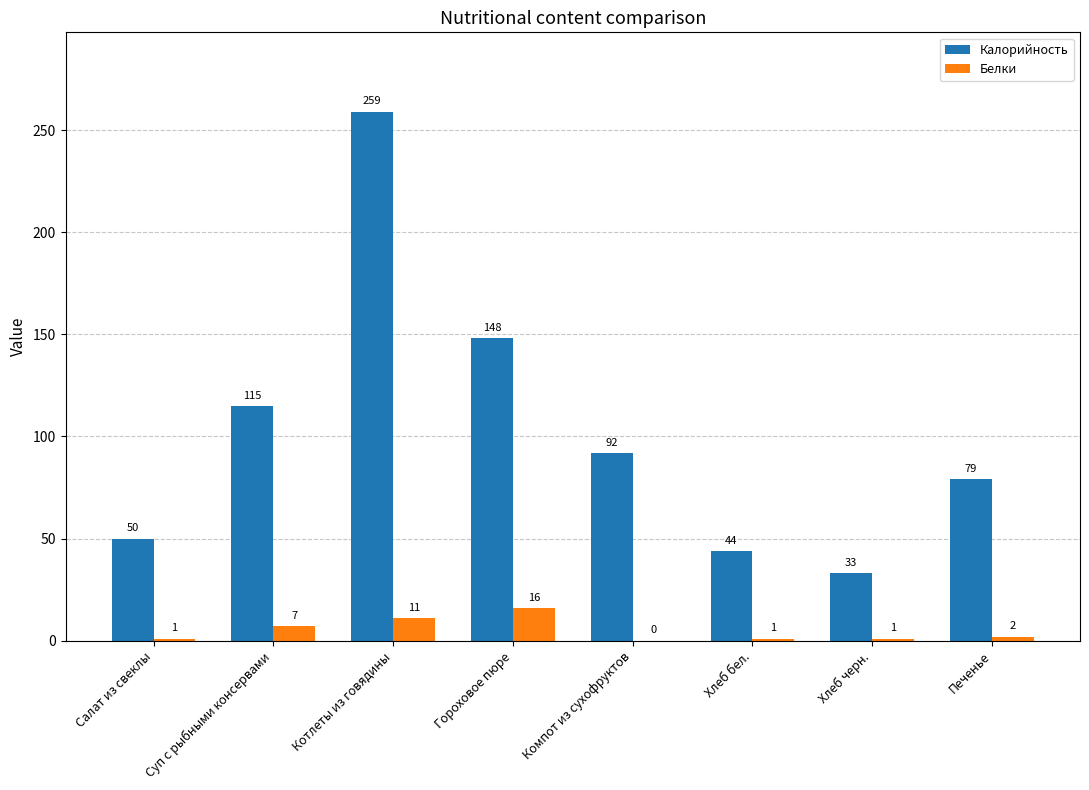

What are all the series names shown in the legend?

Калорийность, Белки